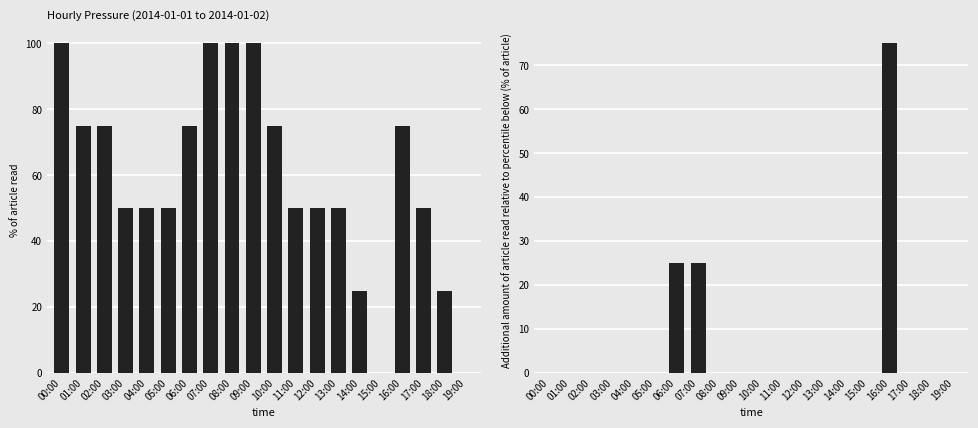

How many data points does each series have?

20